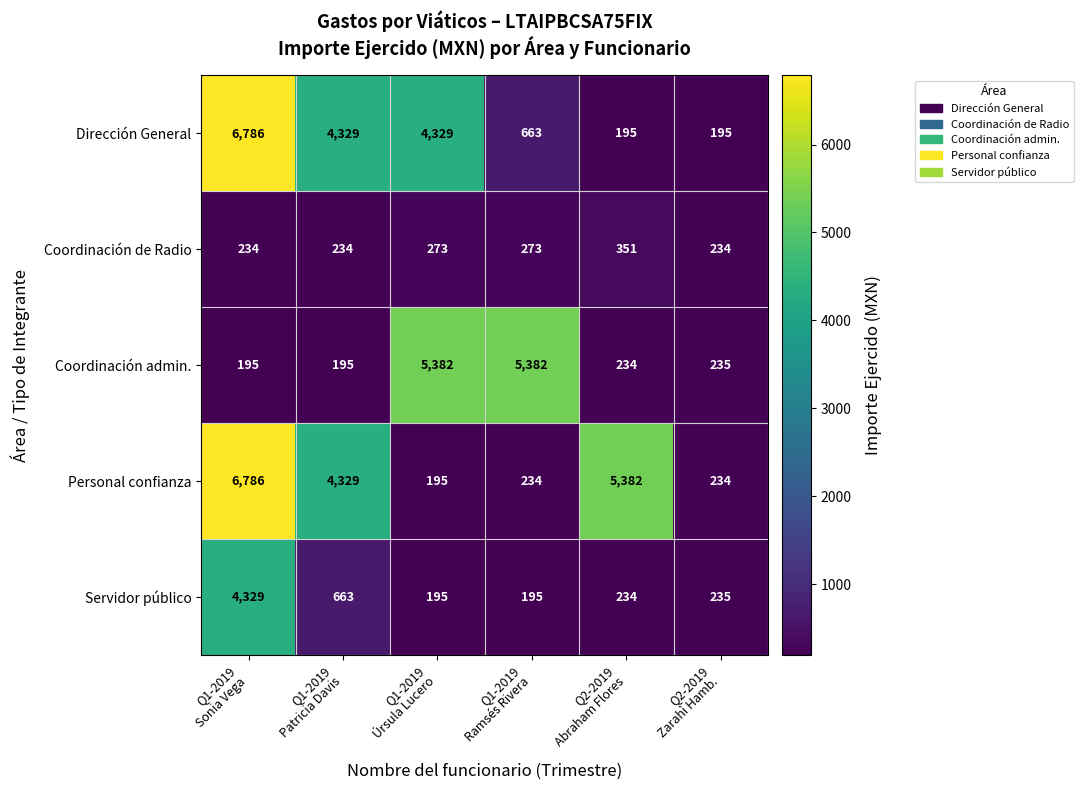

Which series has the largest total across all categories?

Personal confianza